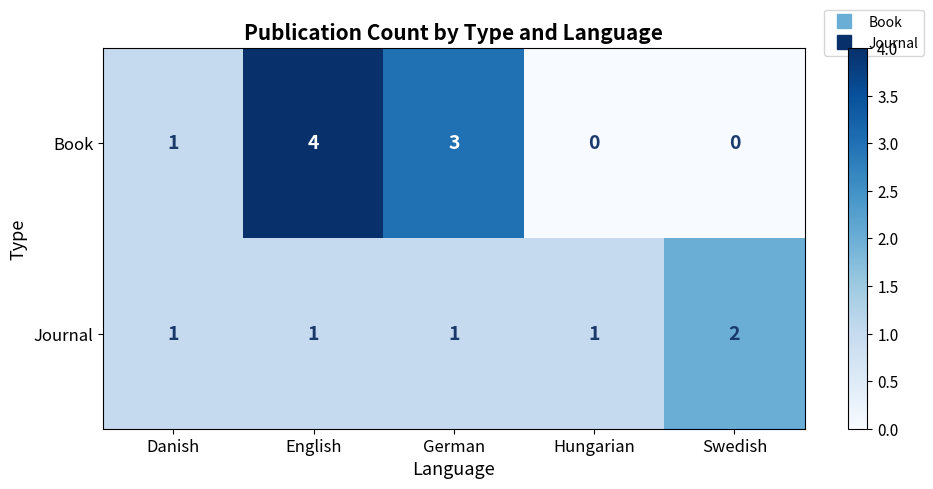

Reading left to right, transcribe all the data shown in this chart.

Book: Danish=1	English=4	German=3	Hungarian=0	Swedish=0
Journal: Danish=1	English=1	German=1	Hungarian=1	Swedish=2